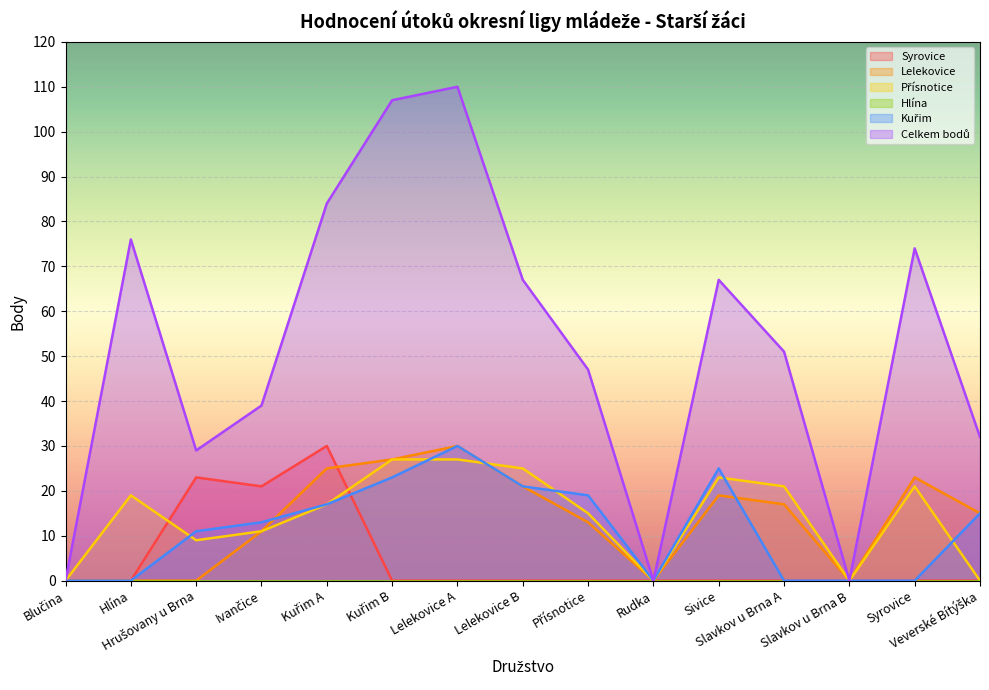

List the series in order of their peak value, highest first.

Celkem bodů, Syrovice, Lelekovice, Kuřim, Přísnotice